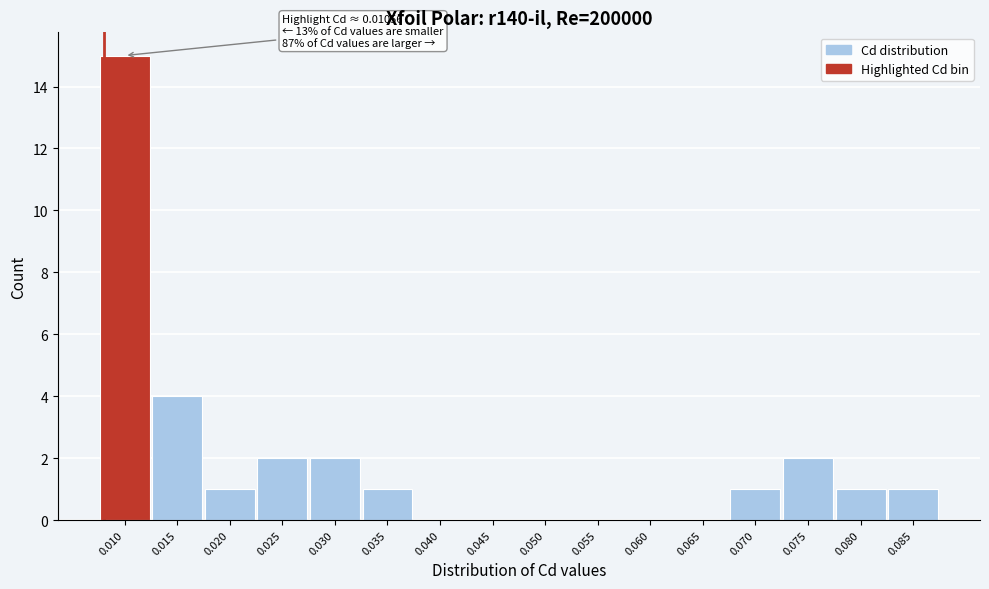

Reading left to right, list all the values displayed in this chart.

0.010=15	0.015=4	0.020=1	0.025=2	0.030=2	0.035=1	0.040=0	0.045=0	0.050=0	0.055=0	0.060=0	0.065=0	0.070=1	0.075=2	0.080=1	0.085=1